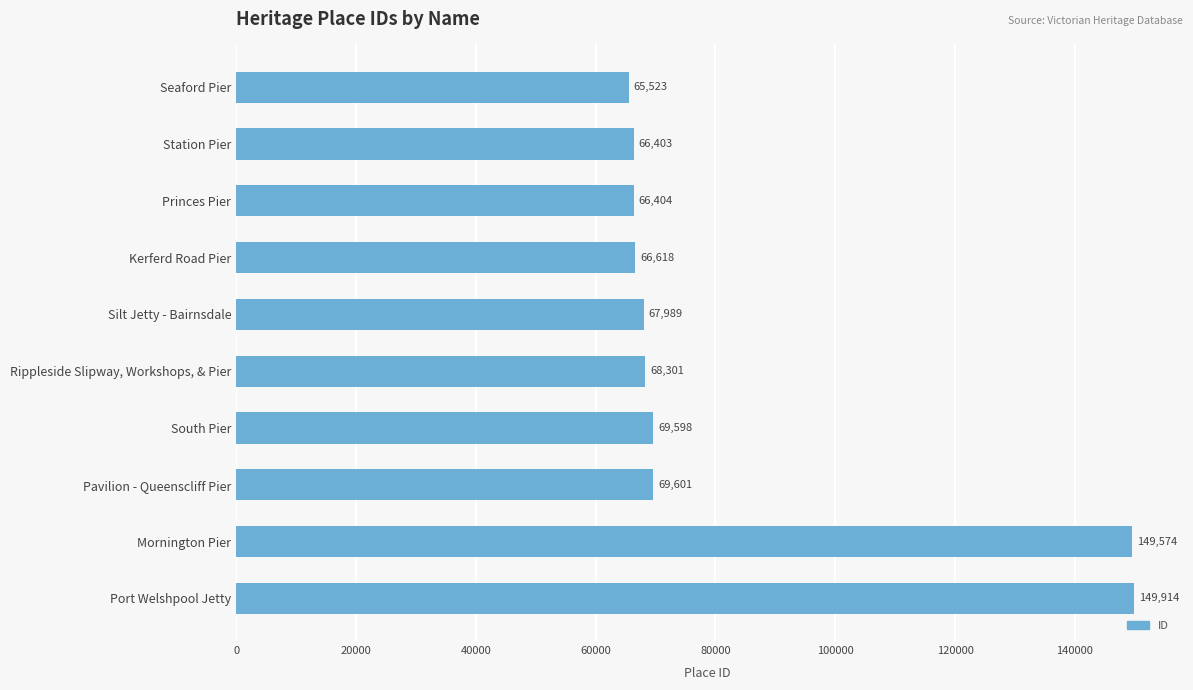

How many data points are less than 68301?

5